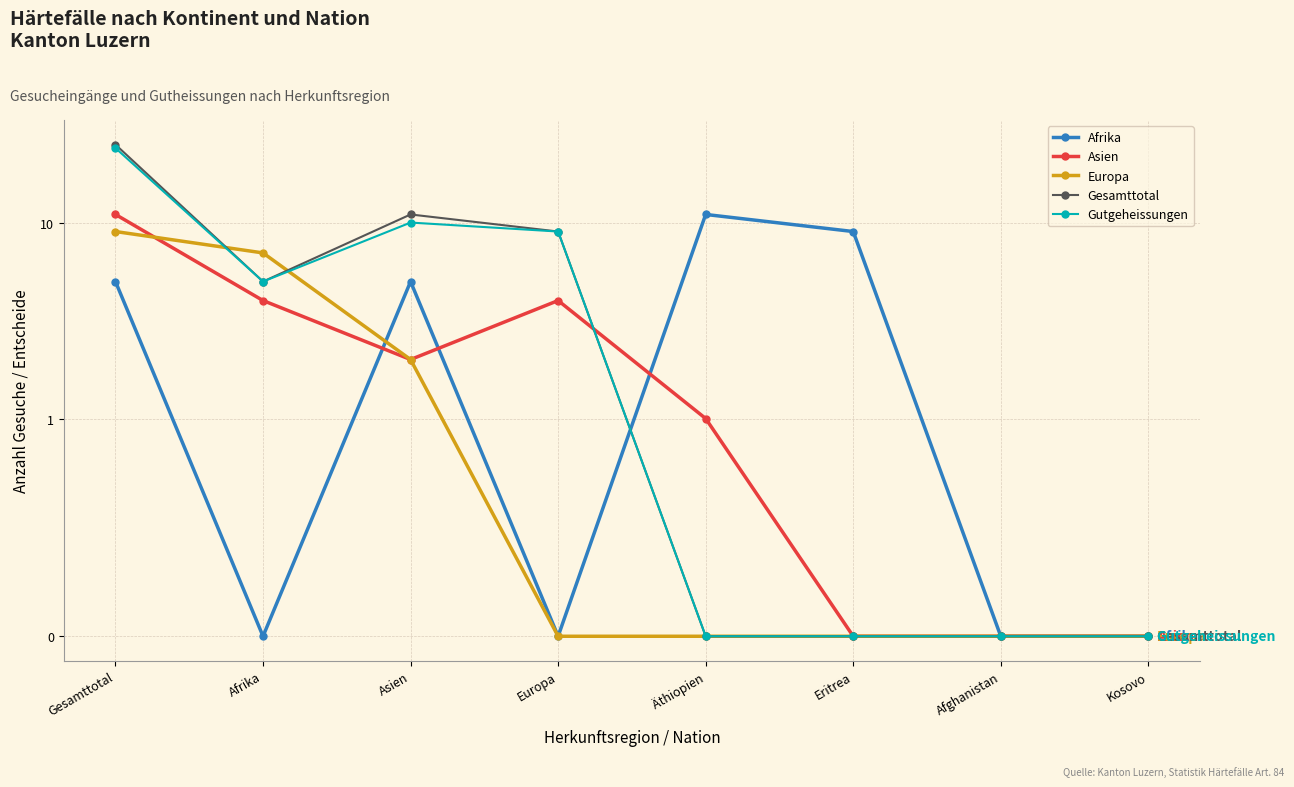

Which has a higher value, Gesamttotal or Europa?

Gesamttotal